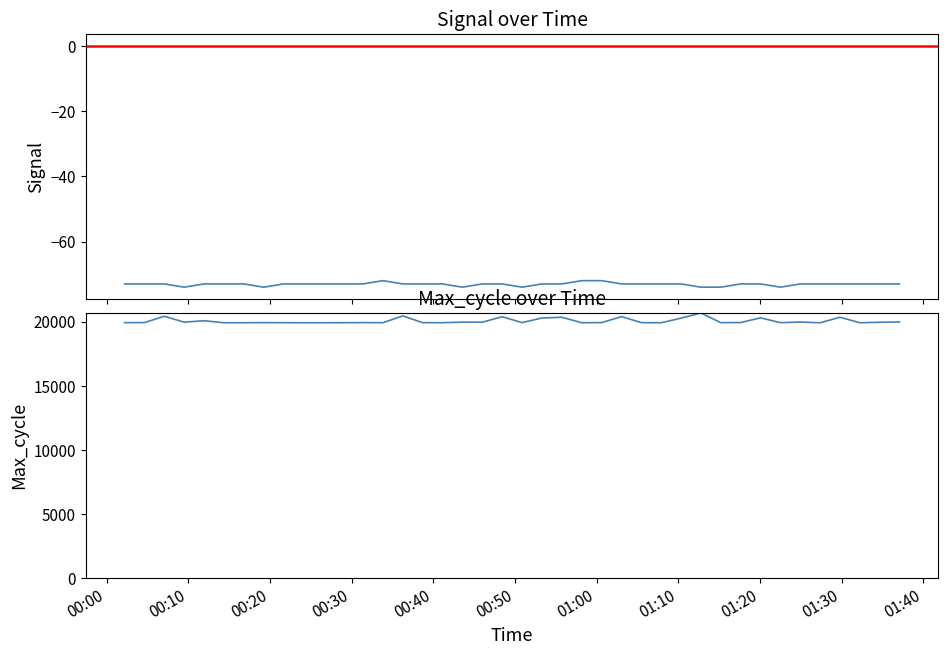

Count the Signal values in the range -73 to -72.

33